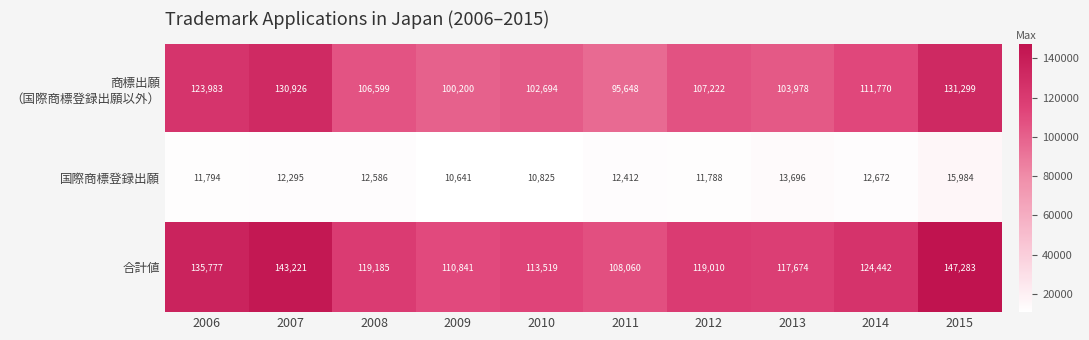

The 合計値 series shows 190028 at 2011. True or false?

False